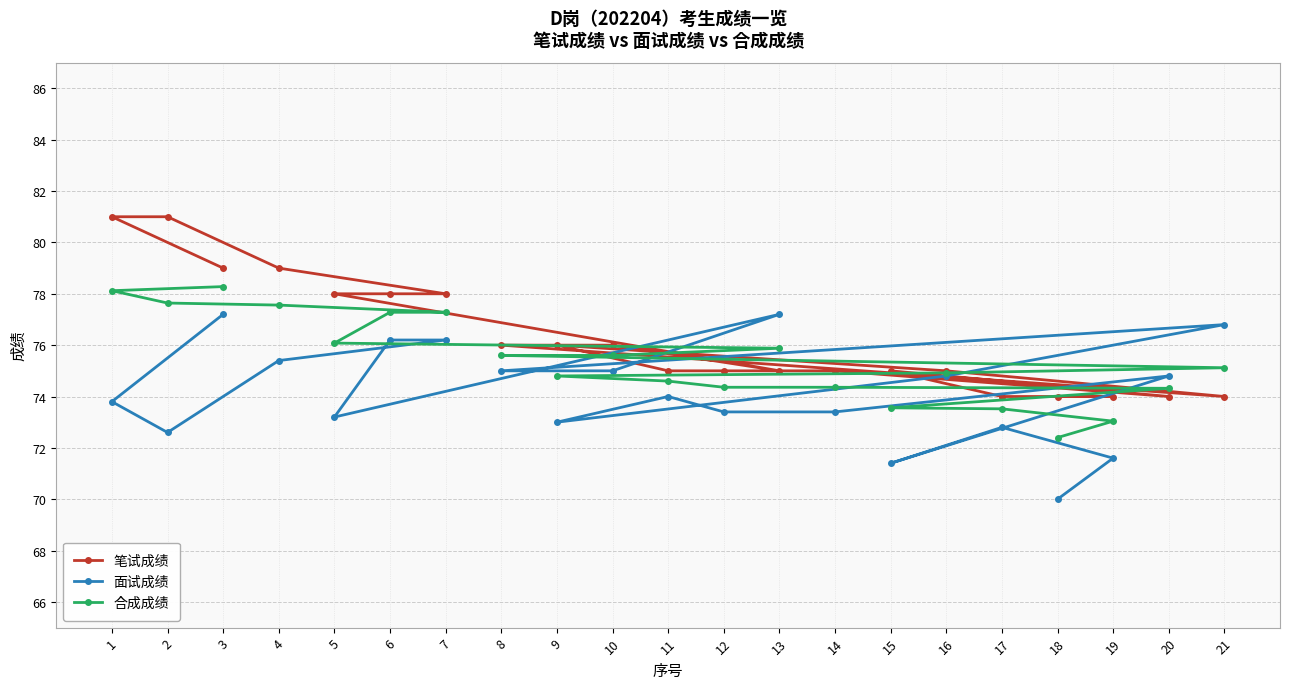

Between 13 and 15, which series saw the biggest shift?

面试成绩